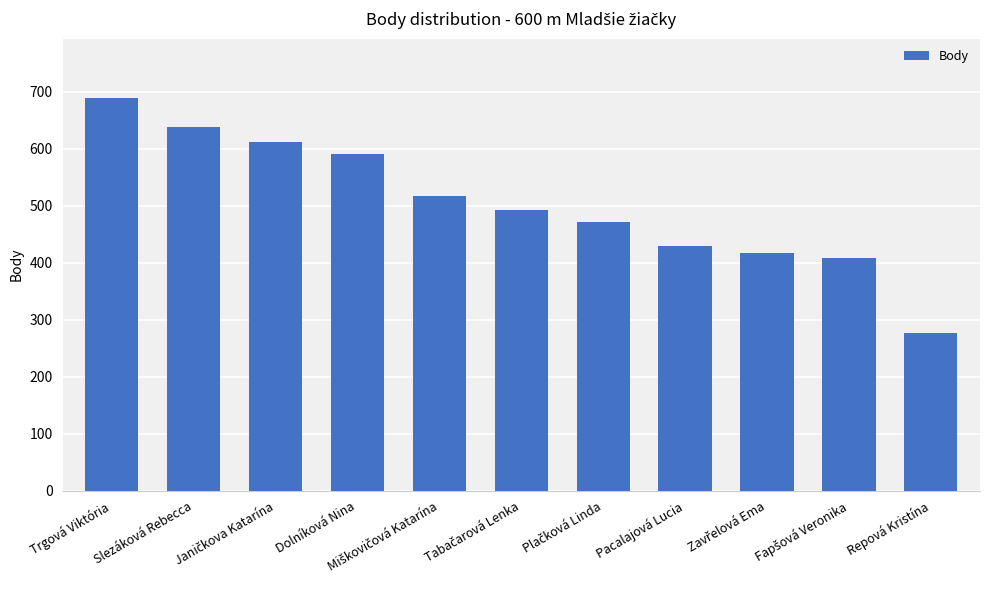

Which label corresponds to the largest value in the chart?

Trgová Viktória